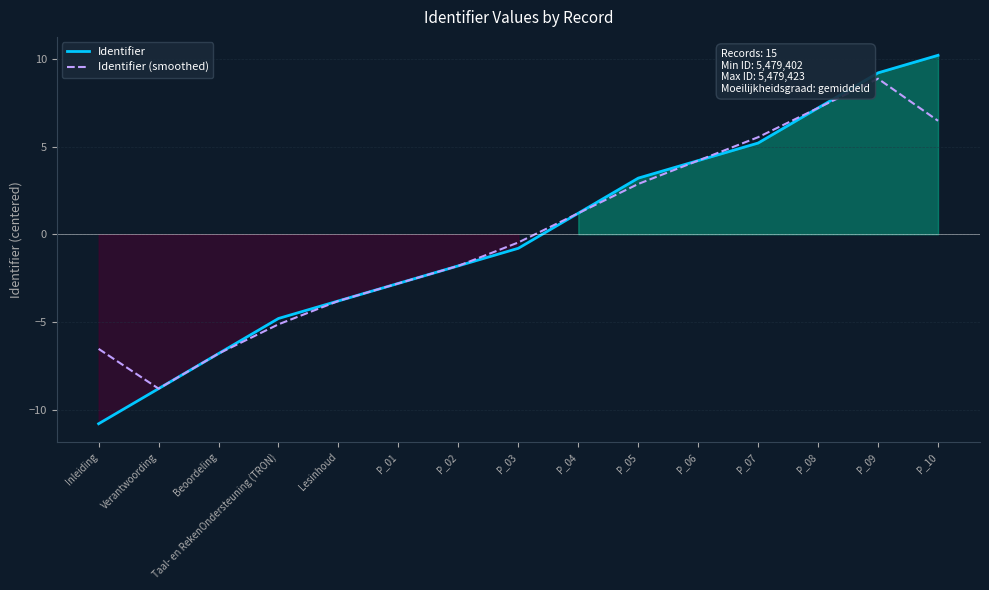

True or false: Identifier and Identifier (smoothed) cross at least once.

True